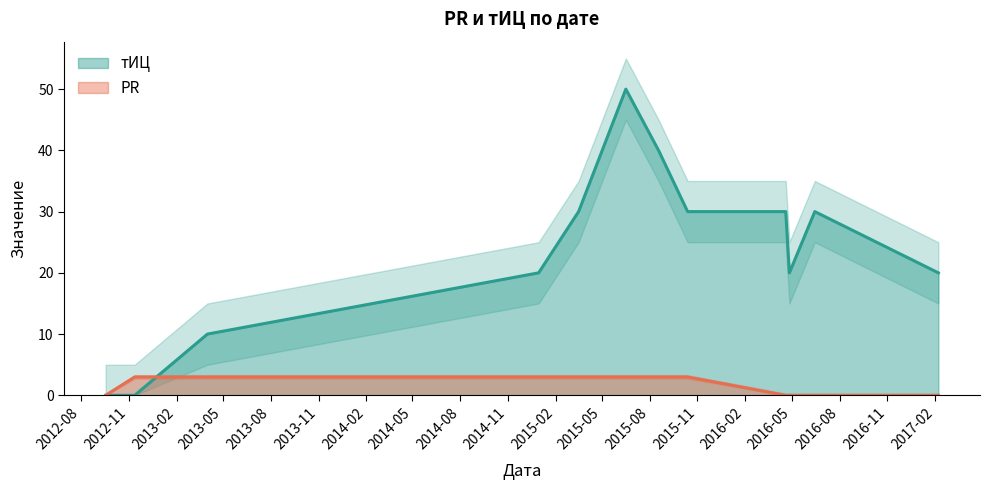

Which series has the widest spread of values?

тИЦ